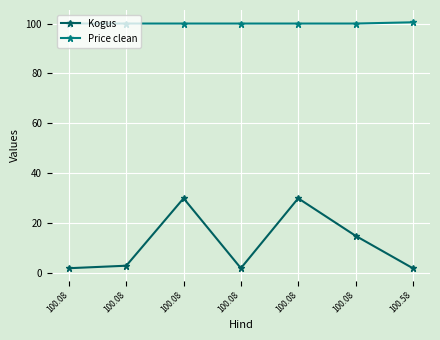

What is the minimum value for Price clean?

100.0